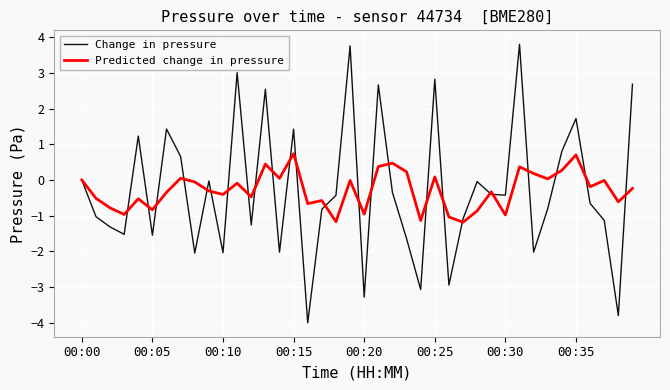

What are all the series names shown in the legend?

Change in pressure, Predicted change in pressure